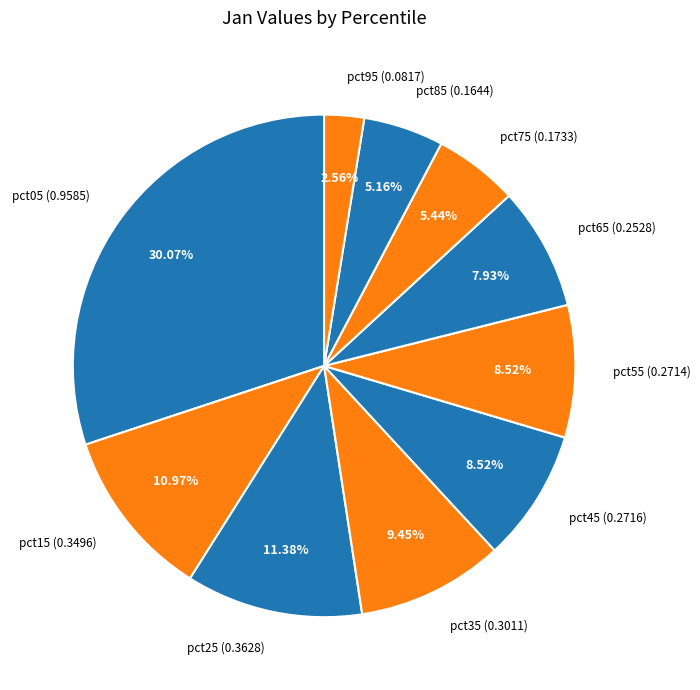

How many segments does this pie chart have?

10